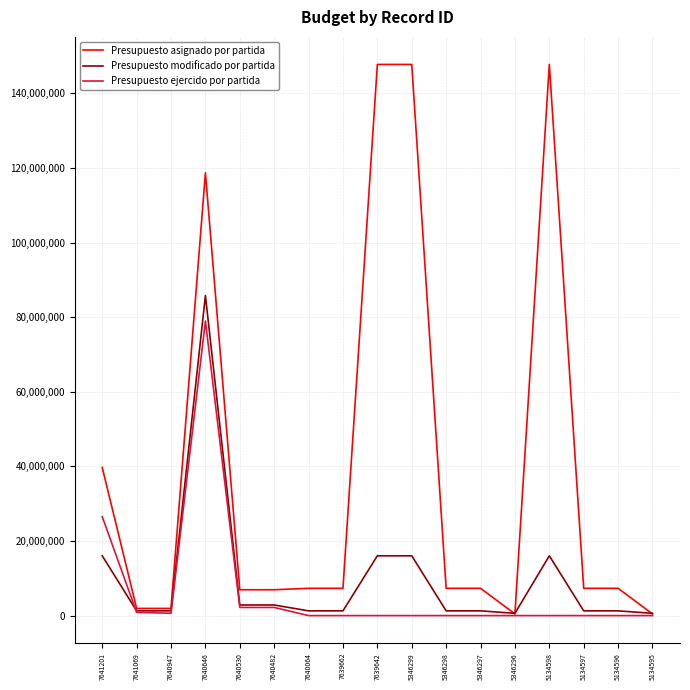

Is it true that Presupuesto modificado por partida equals 16033465.0 at 5134598?

True